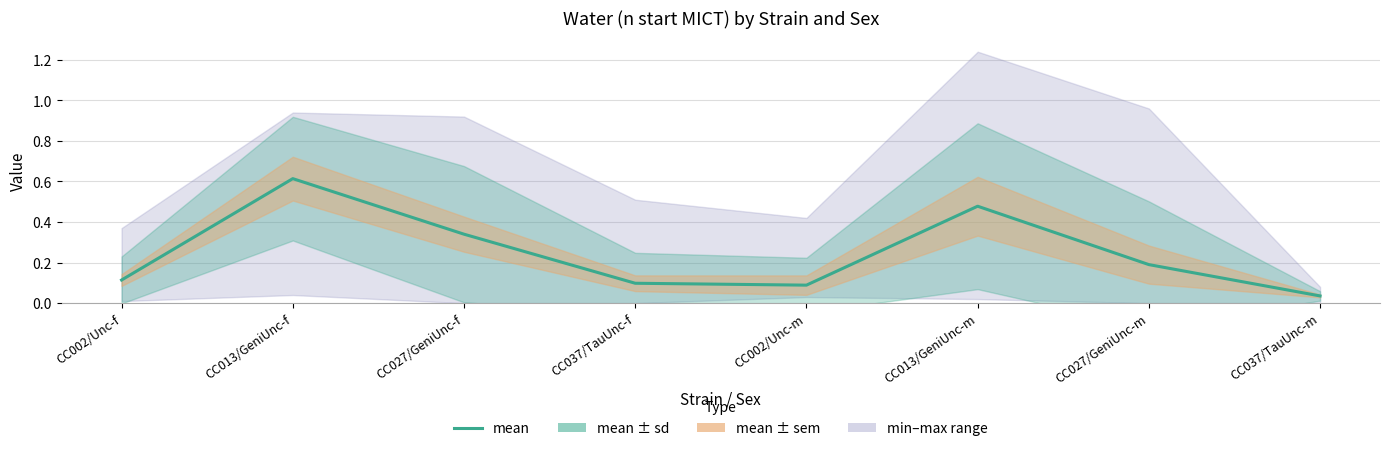

Which has a higher value, CC037/TauUnc-f or CC002/Unc-f?

CC002/Unc-f